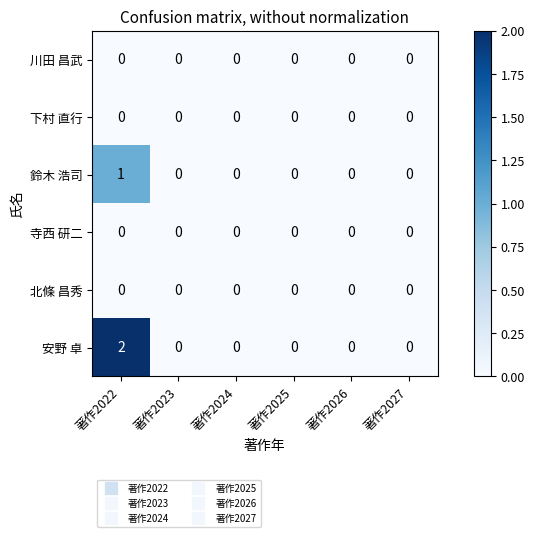

How many 安野 卓 values are between 0 and 1?

5